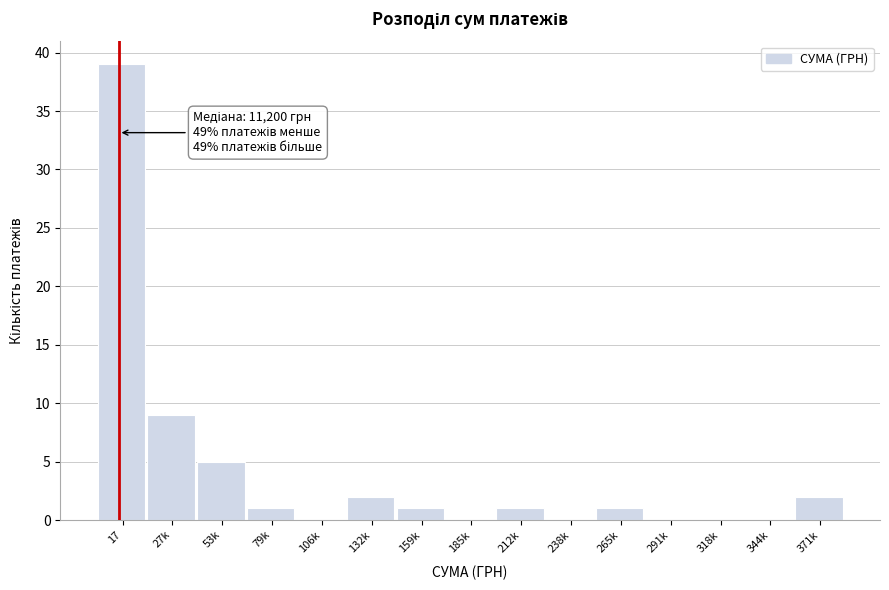

Reading left to right, list all the values displayed in this chart.

17=39	27k=9	53k=5	79k=1	106k=0	132k=2	159k=1	185k=0	212k=1	238k=0	265k=1	291k=0	318k=0	344k=0	371k=2